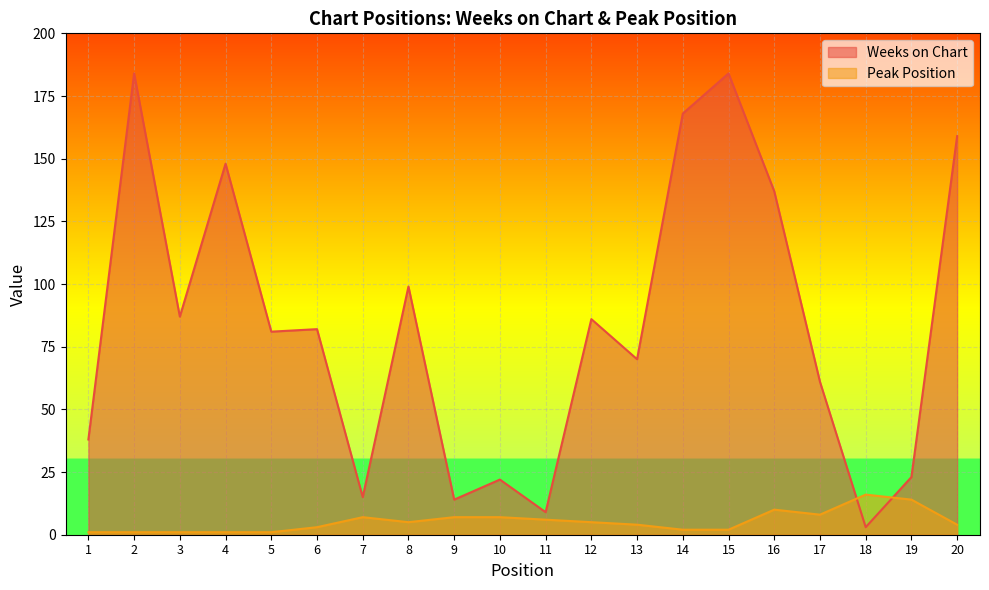

What is the difference between the maximum and minimum values in the Weeks on Chart series?

181